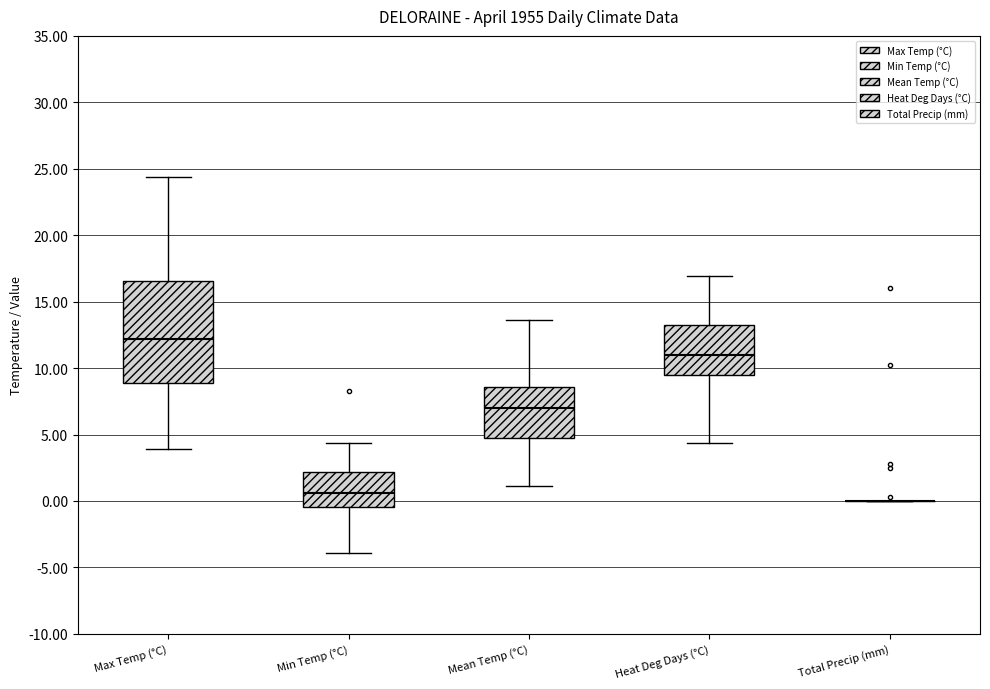

Reading left to right, transcribe this box plot: for each box, give where its median line is, the range the box spans, and where its two whiskers end, as read against the y-axis. The values are not printed on the chart, so give them approximately, as read against the axis.

Max Temp (°C): median 12.0, box 9.0 to 16.5, whiskers 4.0 to 24.5
Min Temp (°C): median 0.5, box -0.5 to 2.0, whiskers -4.0 to 4.5
Mean Temp (°C): median 7.0, box 4.5 to 8.5, whiskers 1.0 to 13.5
Heat Deg Days (°C): median 11.0, box 9.5 to 13.5, whiskers 4.5 to 17.0
Total Precip (mm): box collapsed to a line at 0.0, whiskers 0.0 to 0.0